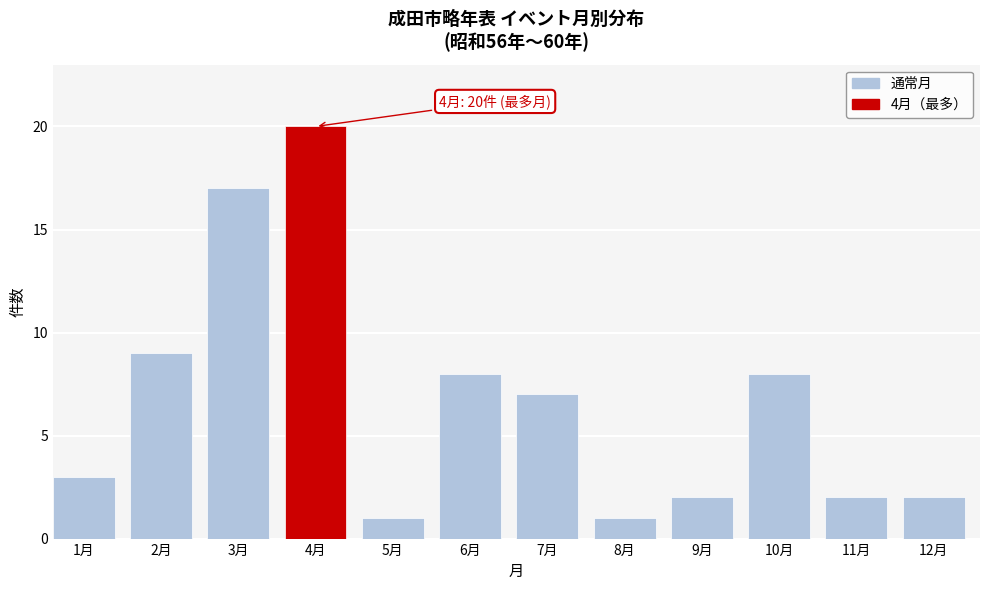

Reading right to left, what are all the values shown in this chart?

12月=2	11月=2	10月=8	9月=2	8月=1	7月=7	6月=8	5月=1	4月=20	3月=17	2月=9	1月=3